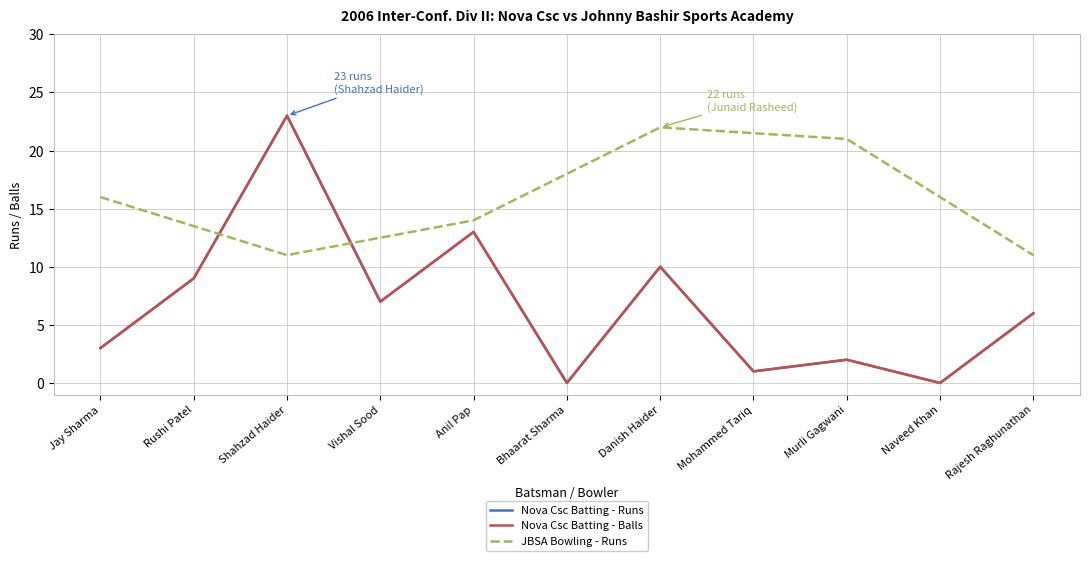

Is it true that Nova Csc Batting - Runs equals 3 at Jay Sharma?

True